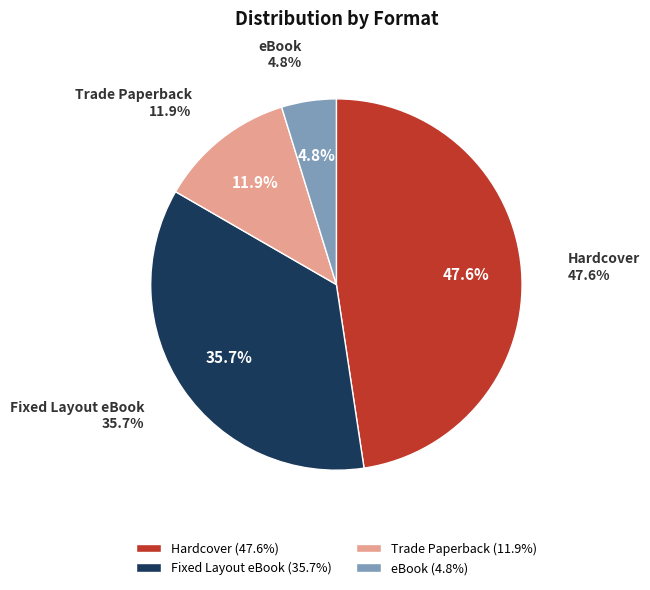

Which category has the biggest portion of the pie?

Hardcover